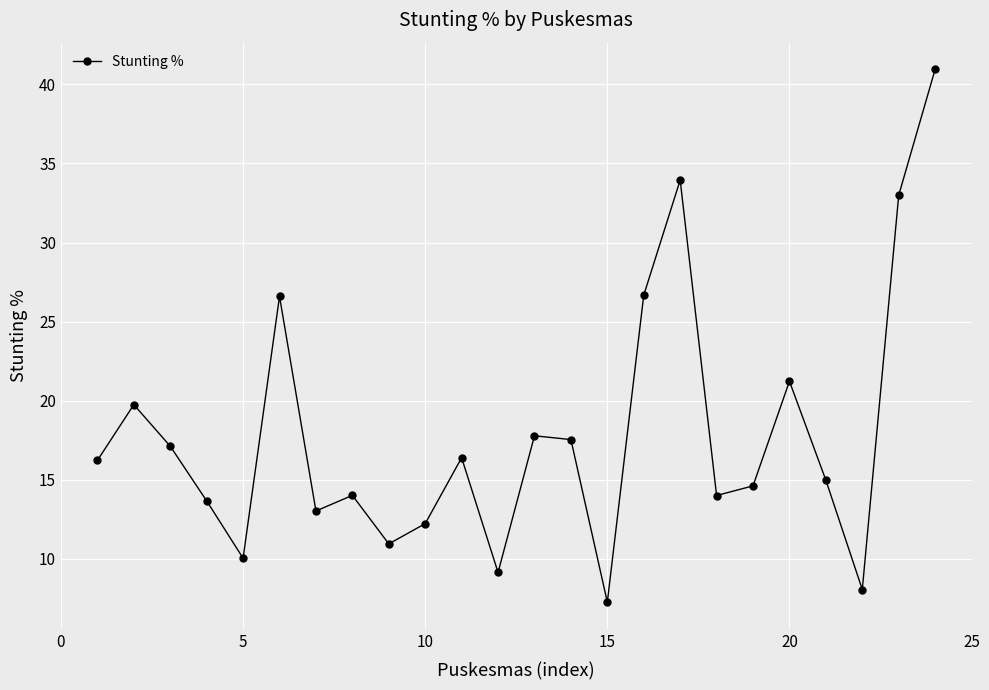

What is the greatest value displayed?

41.0